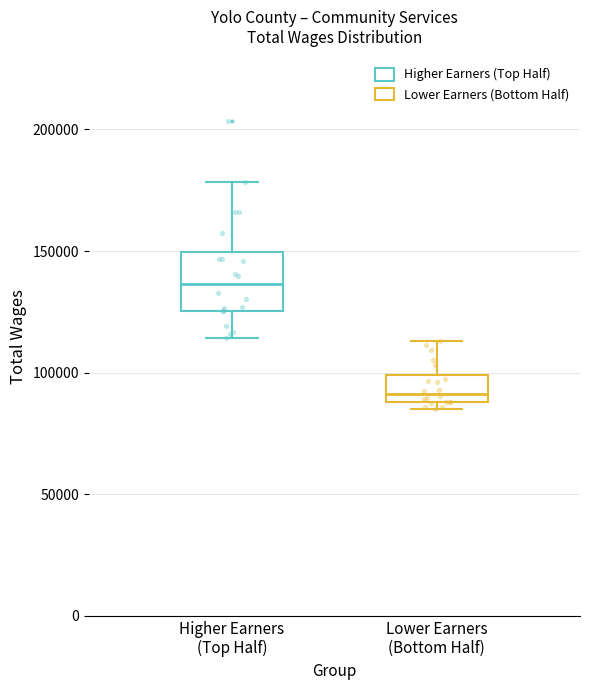

Comparing the boxes themselves (not the whiskers), which one is the tallest?

Higher Earners (Top Half)